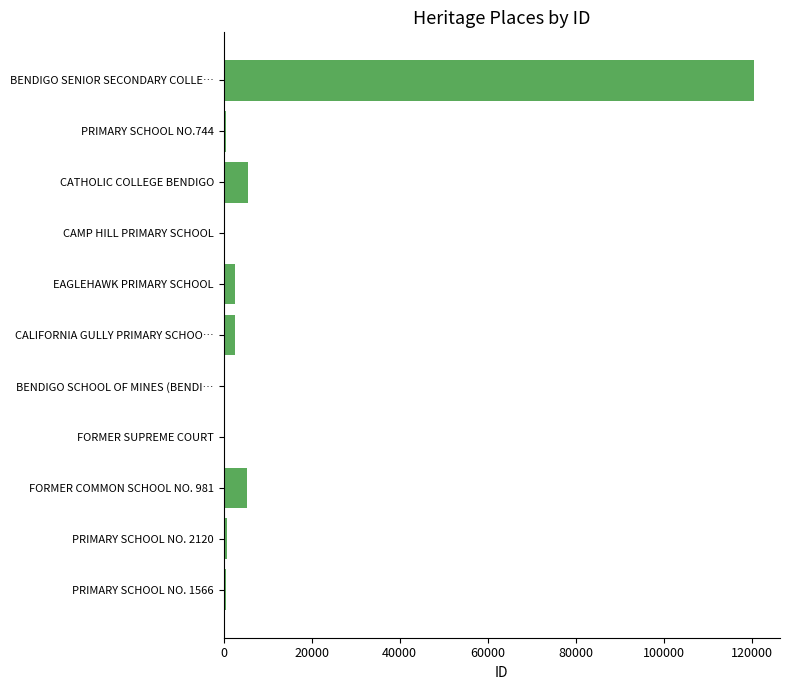

Are the bars horizontal?

Yes